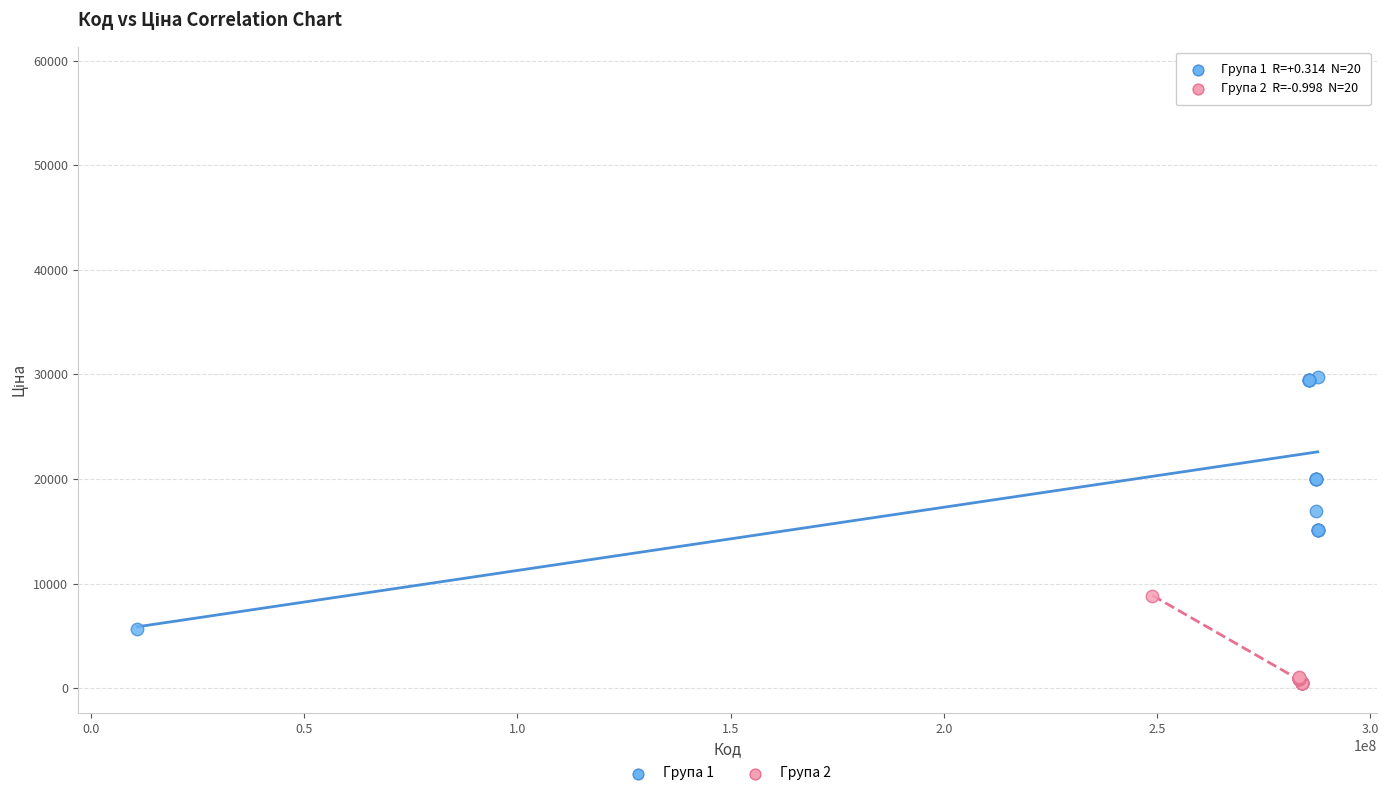

Which series contains the highest Y value?

Група 1